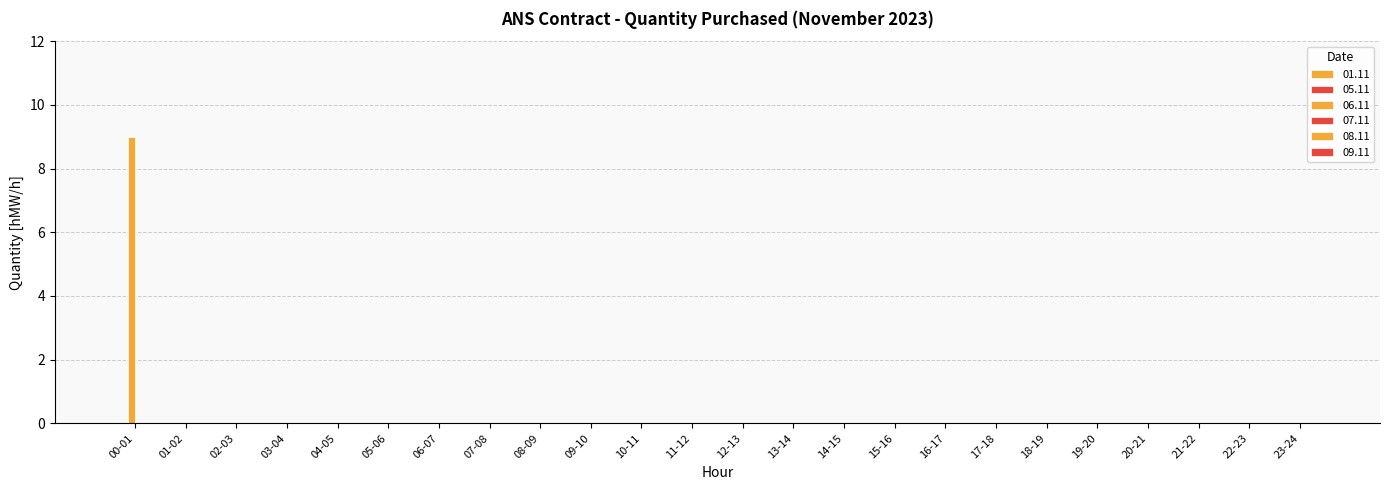

Which label corresponds to the largest value in the chart?

00-01